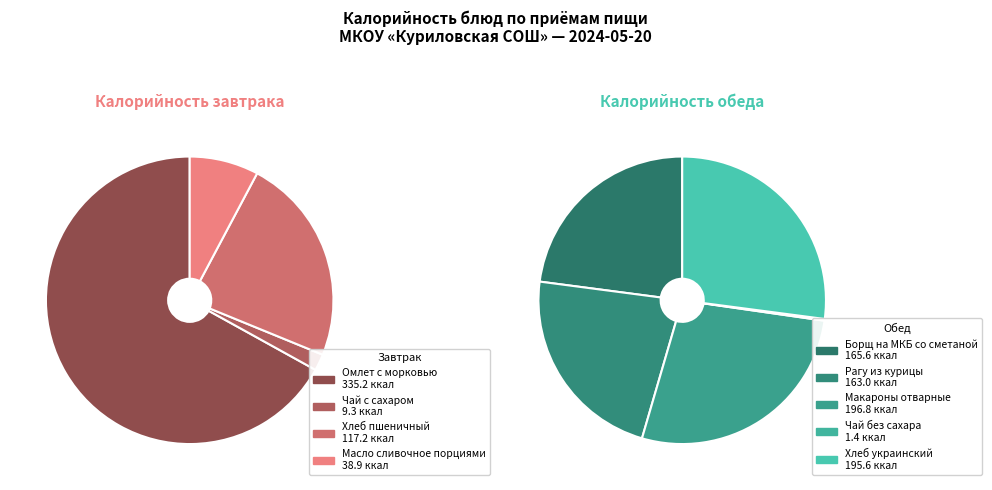

How many segments does this pie chart have?

9